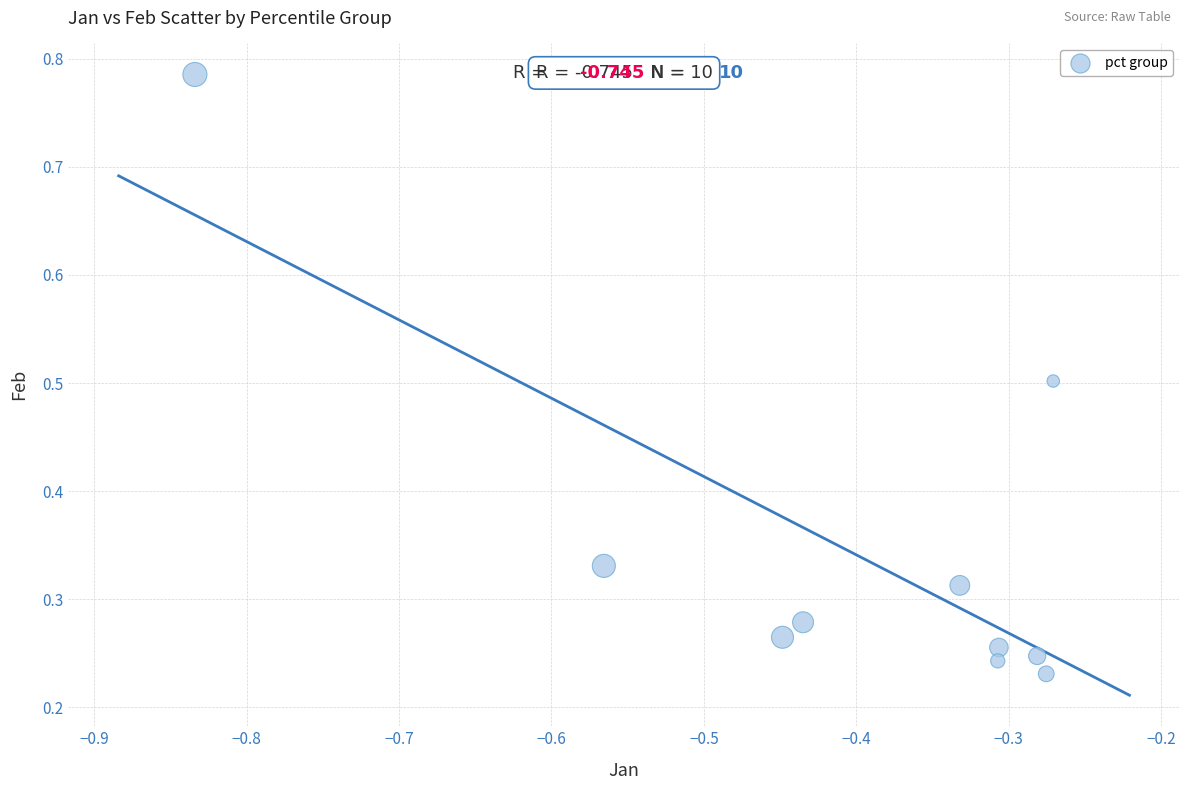

What is the average X value?

-0.4